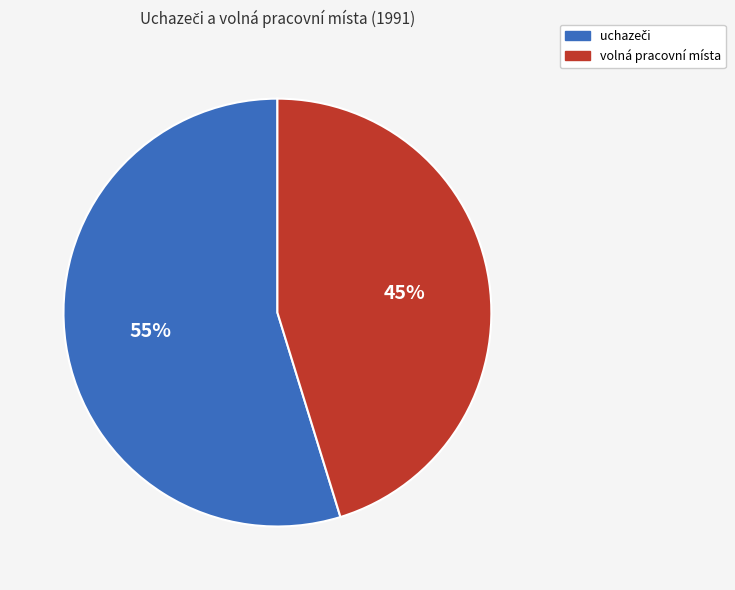

Is there a majority slice in this chart?

Yes